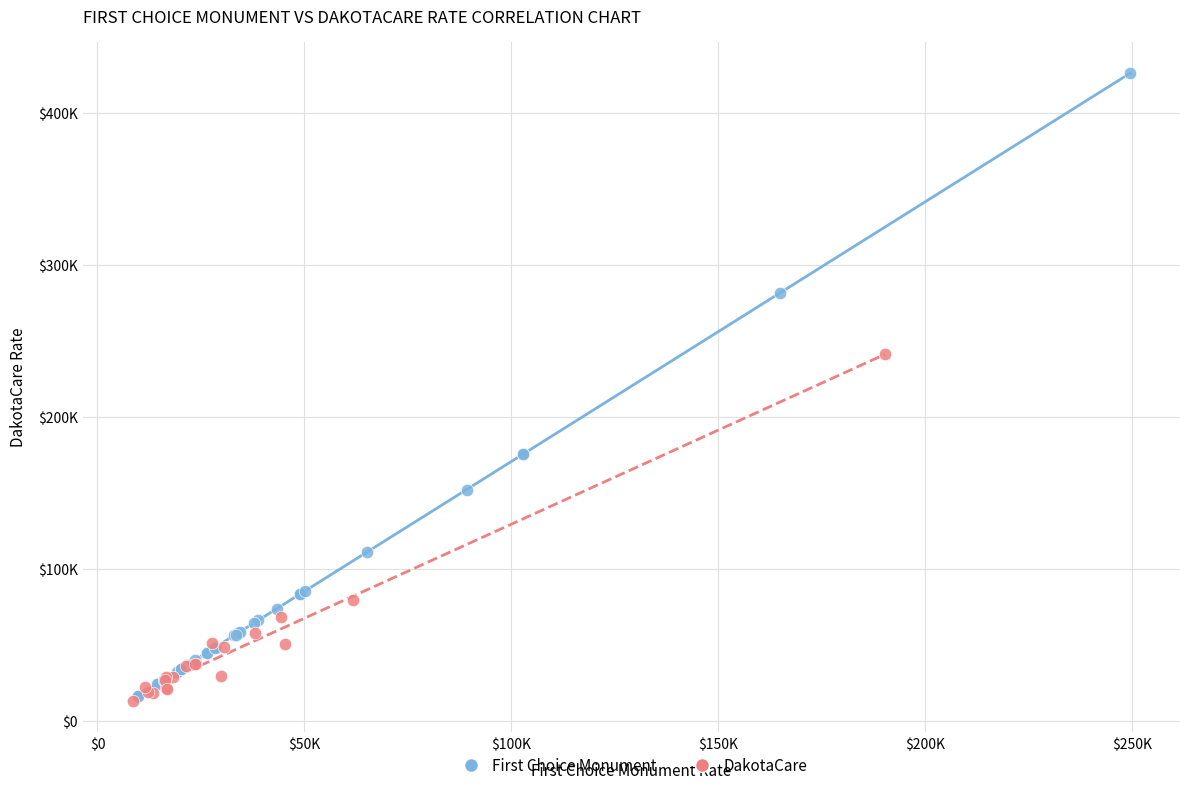

What are all the series names shown in the legend?

First Choice Monument, DakotaCare